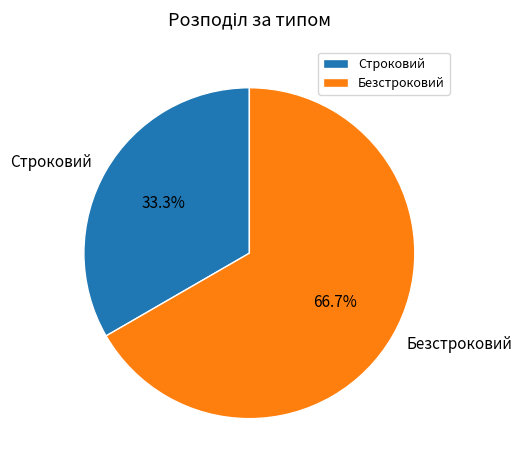

Between Строковий and Безстроковий, which is larger?

Безстроковий